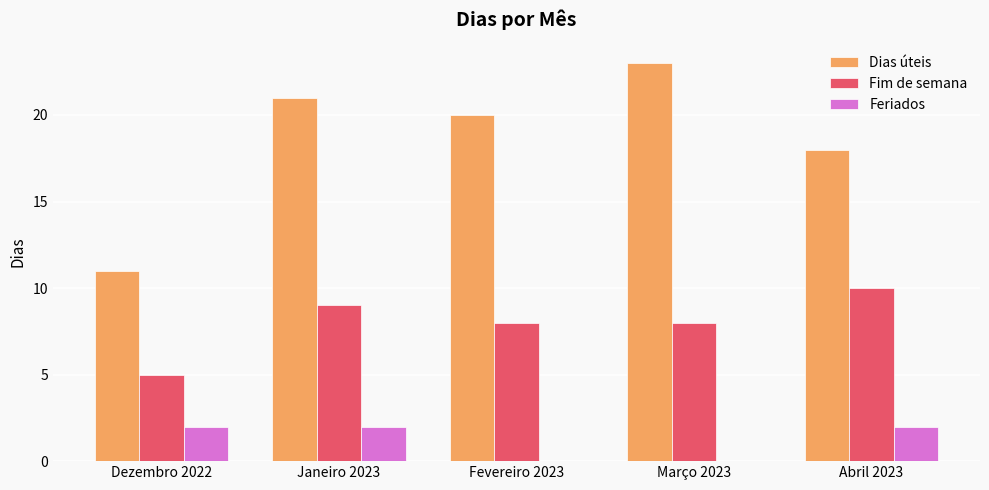

What is the total value across all series at Março 2023?

31